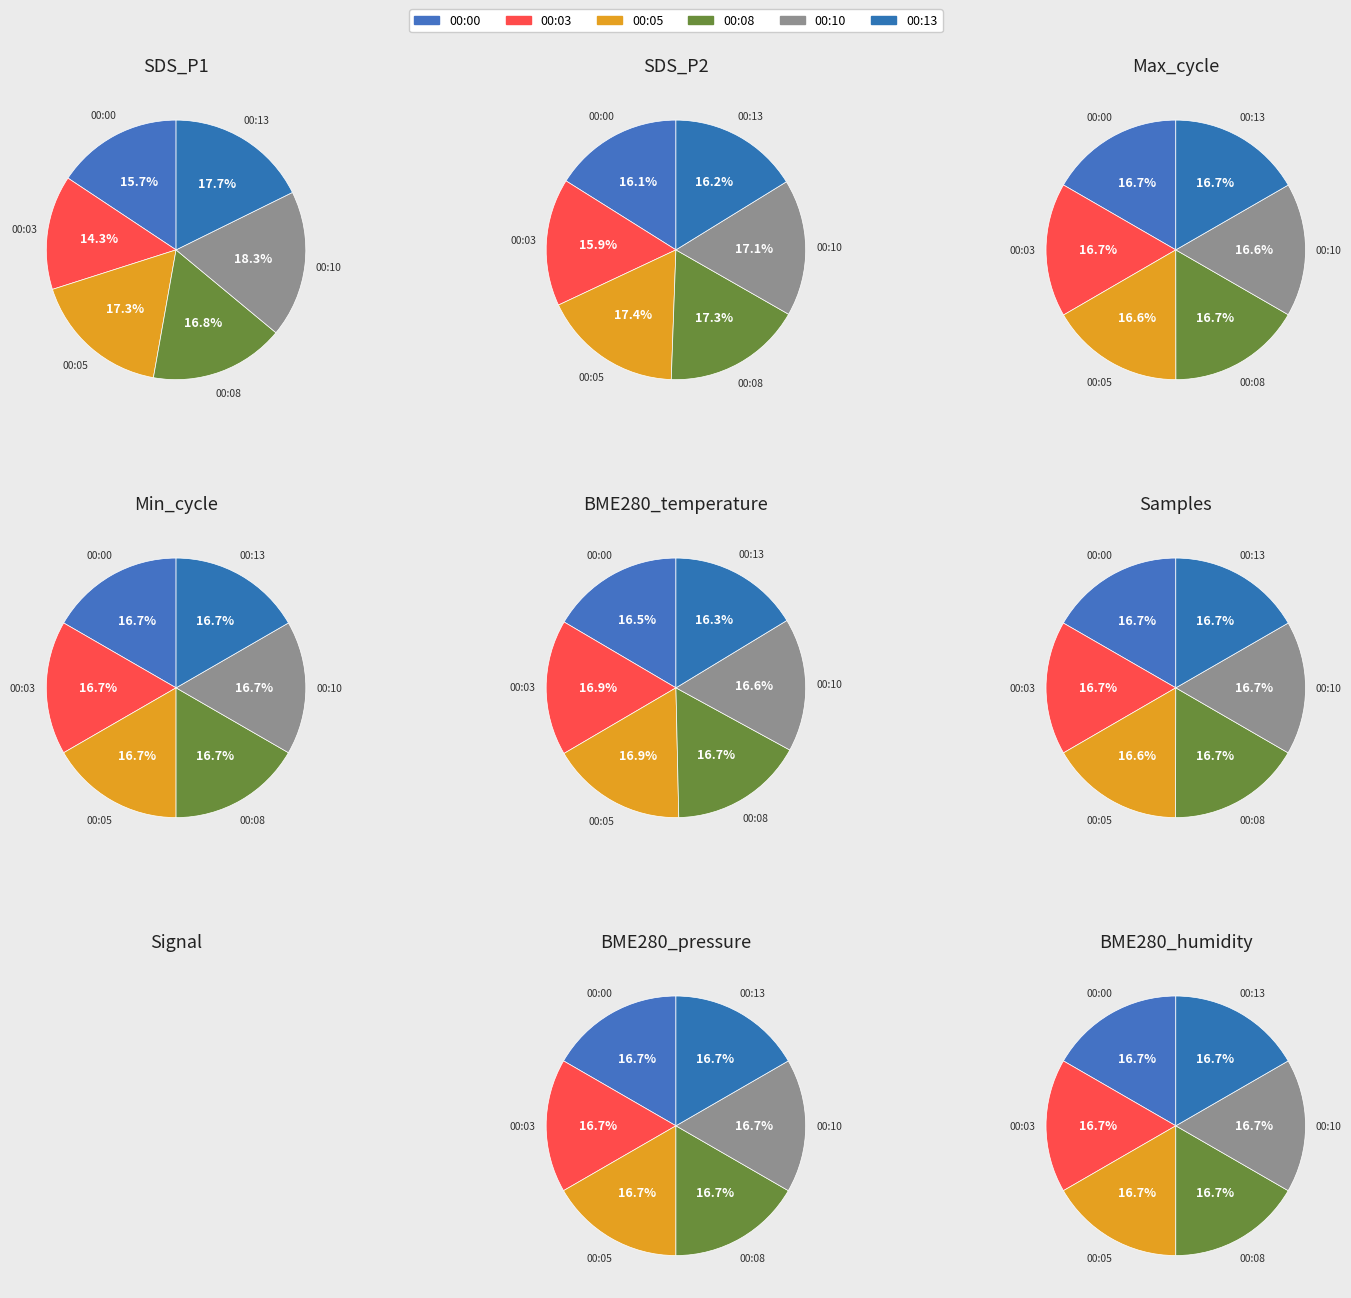

Combined, do 00:10 and 00:08 account for over 50%?

No